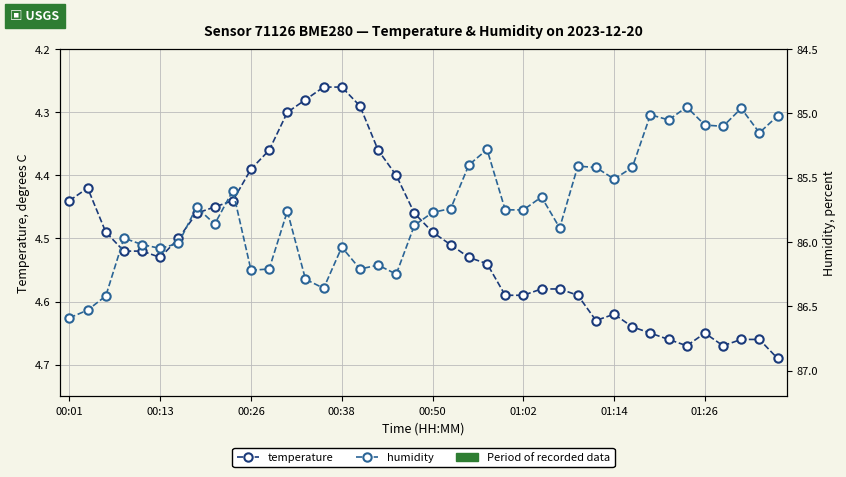

Does the chart have visible grid lines?

Yes